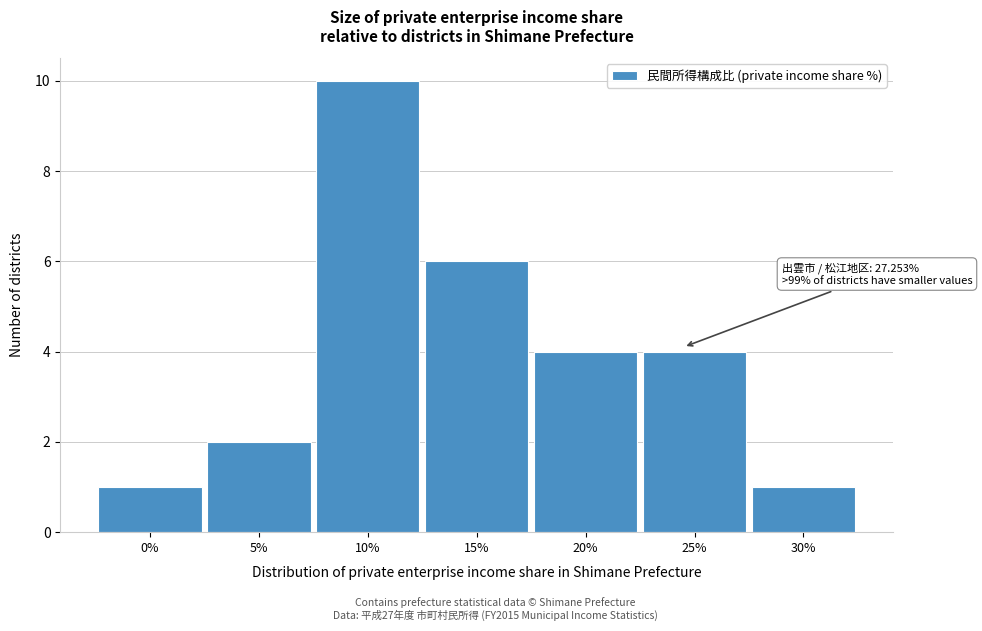

Reading left to right, what are all the values shown in this chart?

0%=1	5%=2	10%=10	15%=6	20%=4	25%=4	30%=1